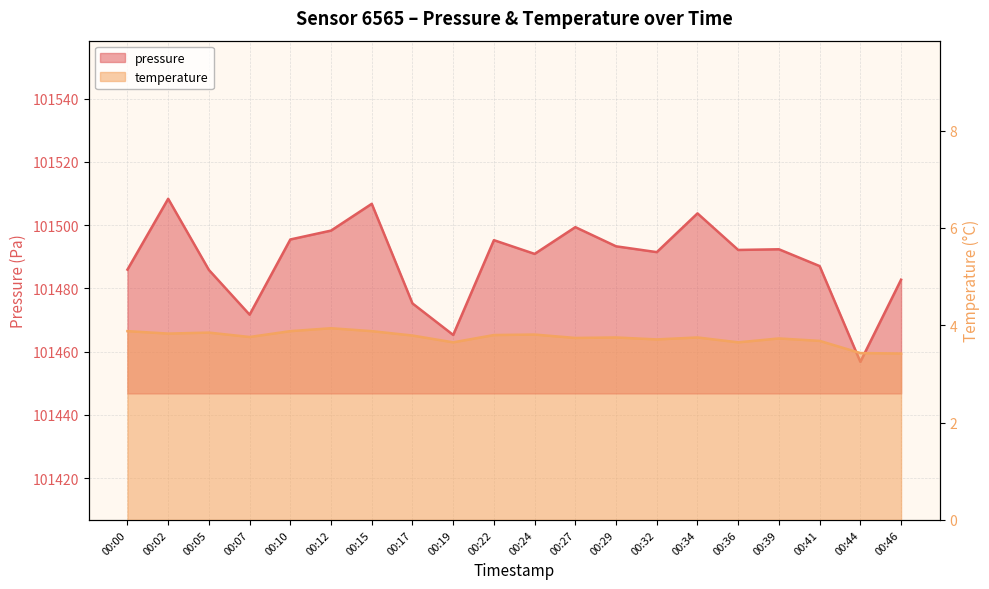

What is the minimum value shown in the chart?

3.4